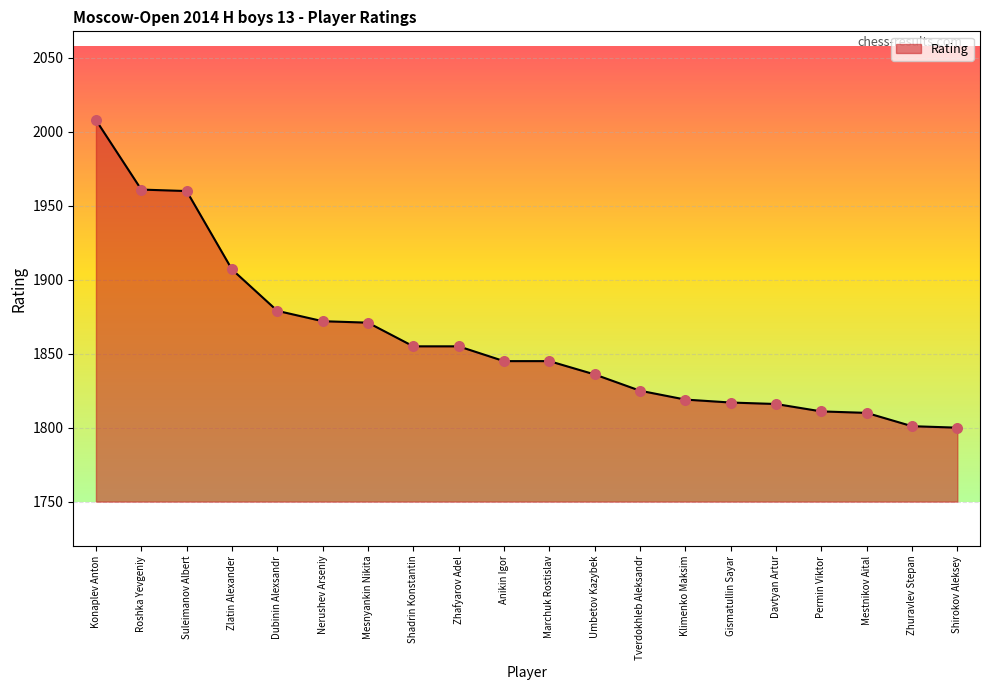

Approximately how many times larger is the value at Shirokov Aleksey compared to Zhafyarov Adel?

1.0